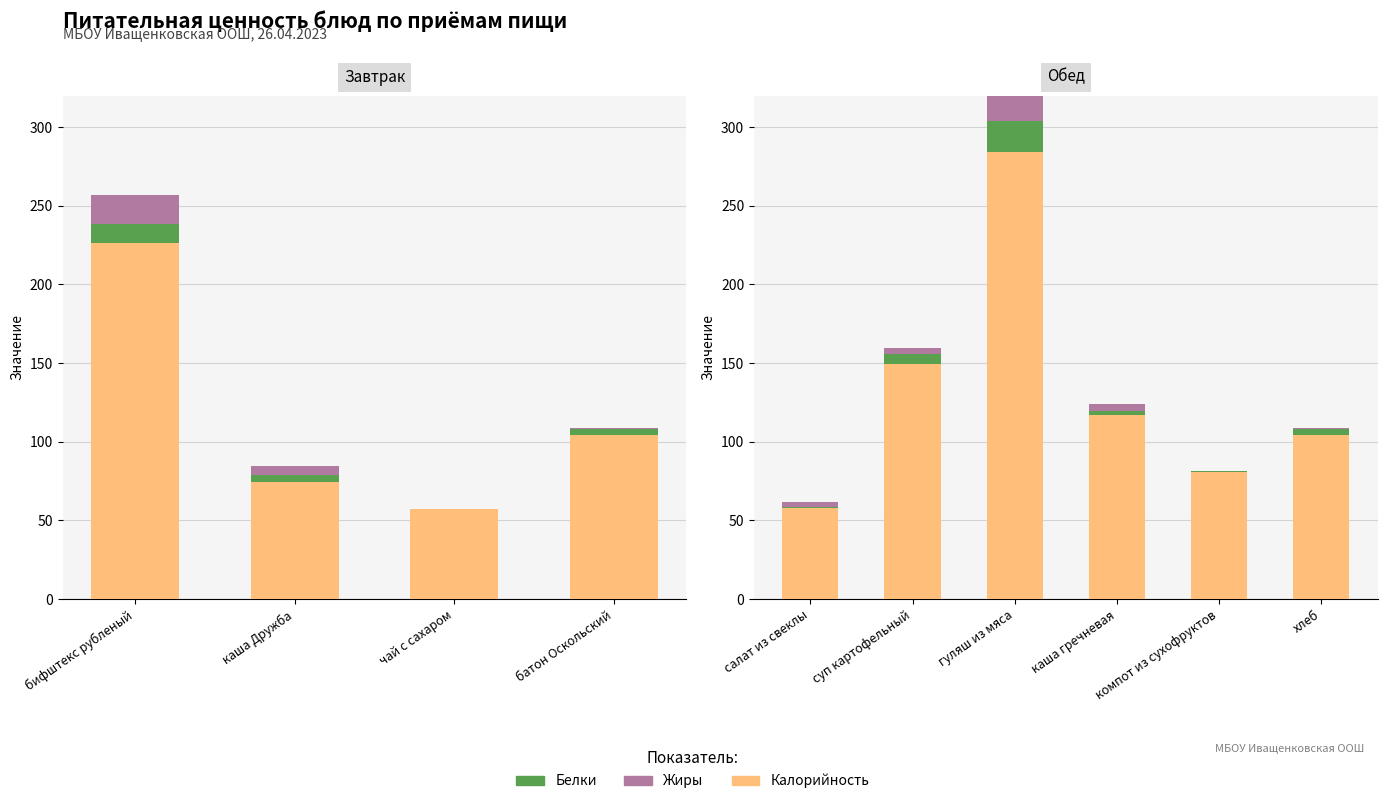

How many series are shown in this chart?

3